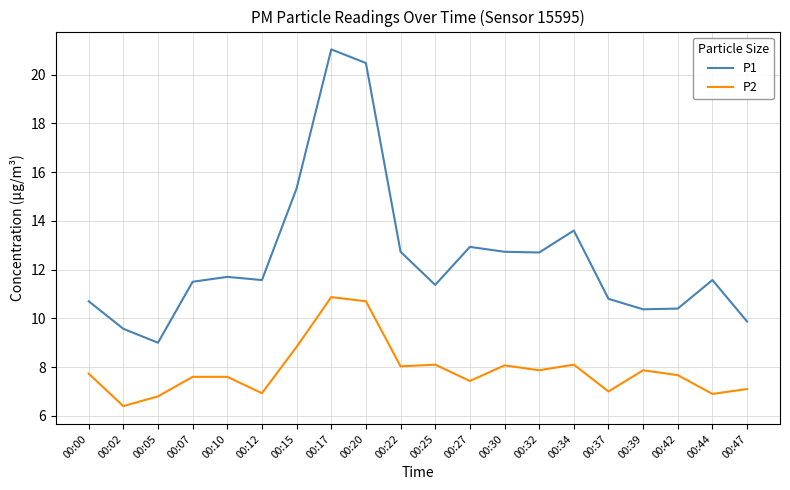

Is the value of P2 at 00:42 greater than the value of P1 at 00:02?

No